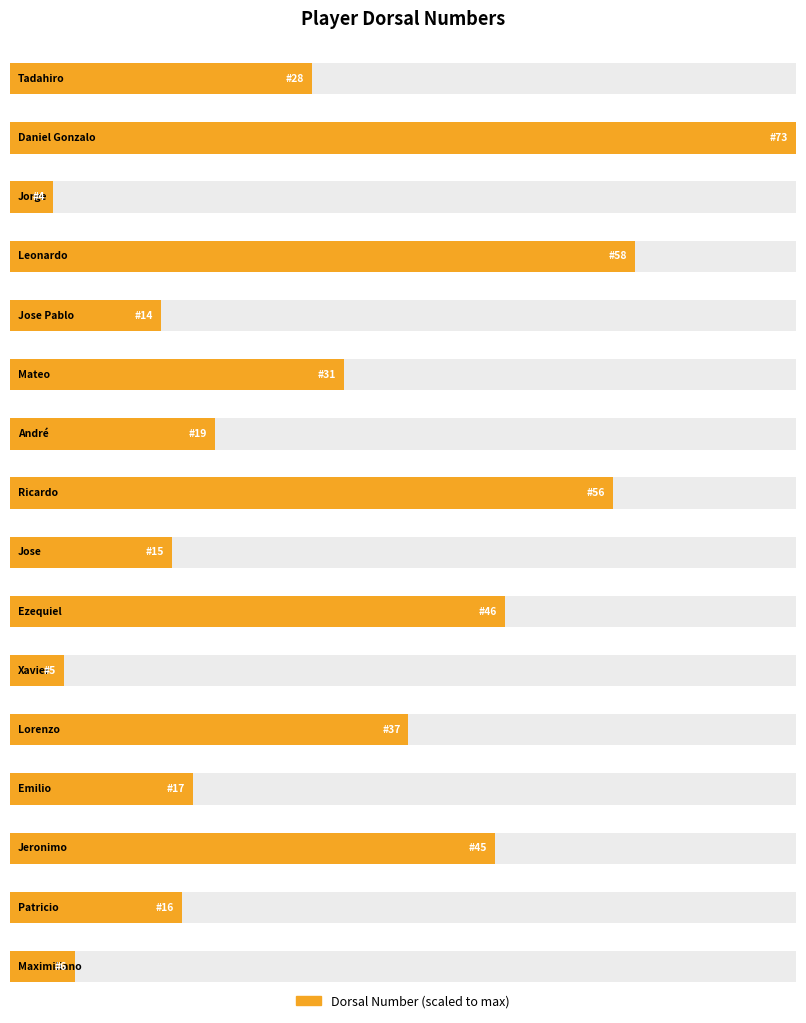

Is it true that the value at Tadahiro is 43?

False